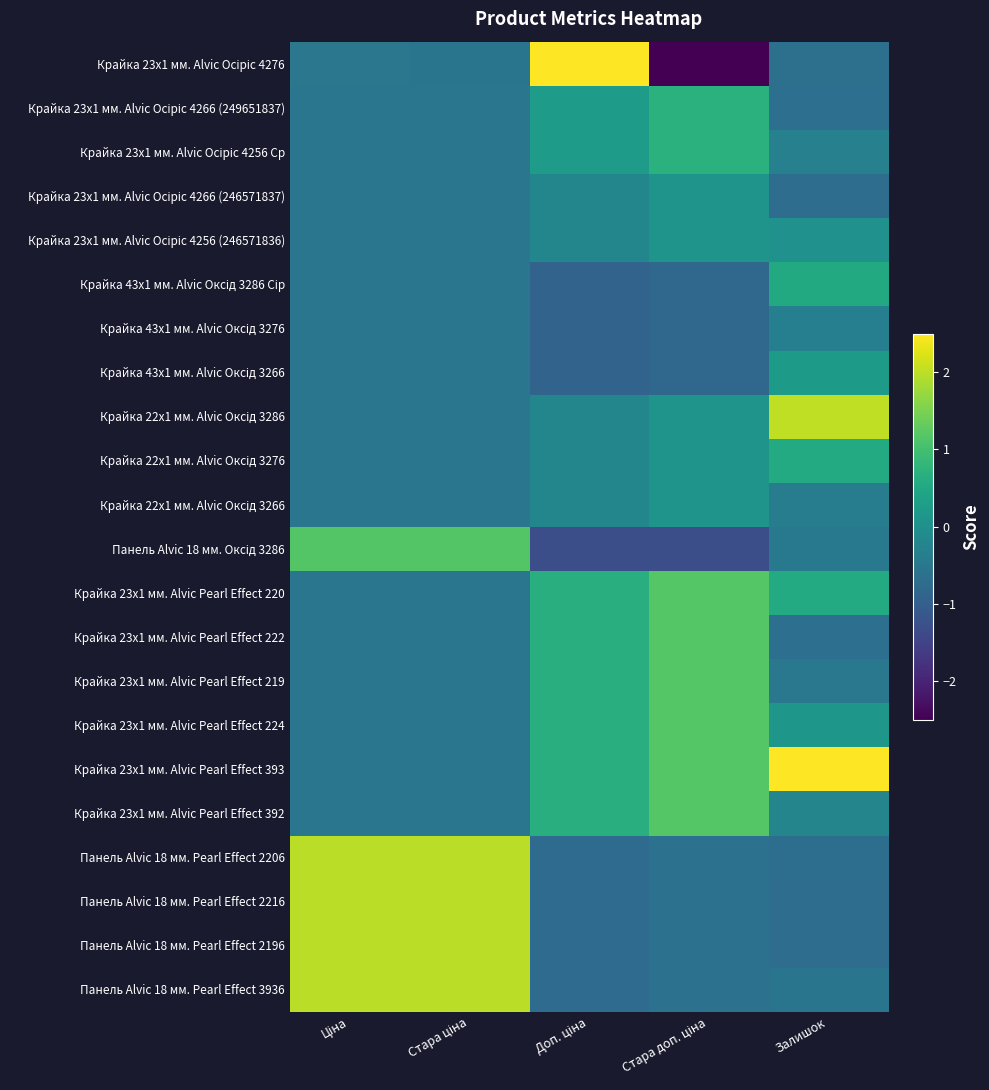

What is the spread (max minus min) of values at Стара ціна?

2.5